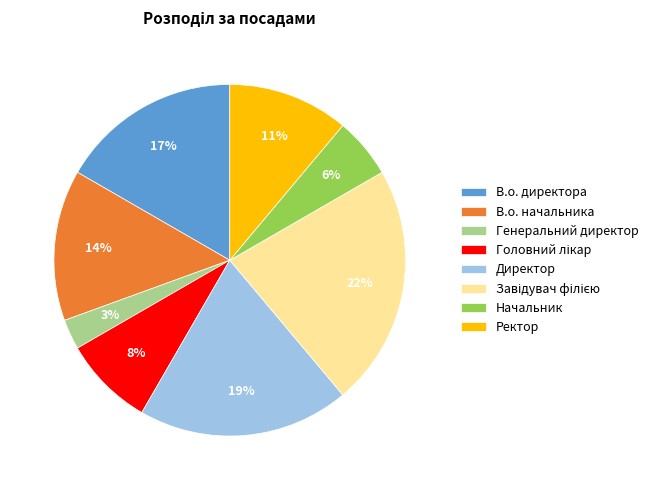

To the nearest percent, what is the difference between the largest and smallest slice percentages?

19%